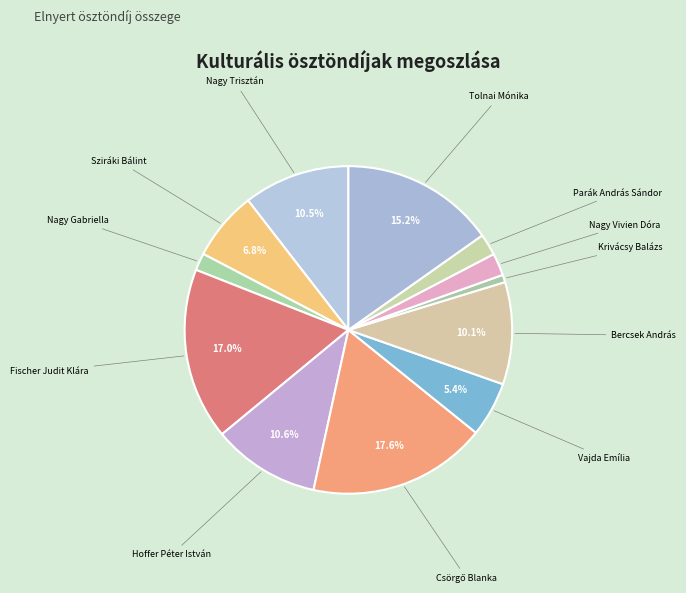

Which has a higher value, Vajda Emília or Bercsek András?

Bercsek András